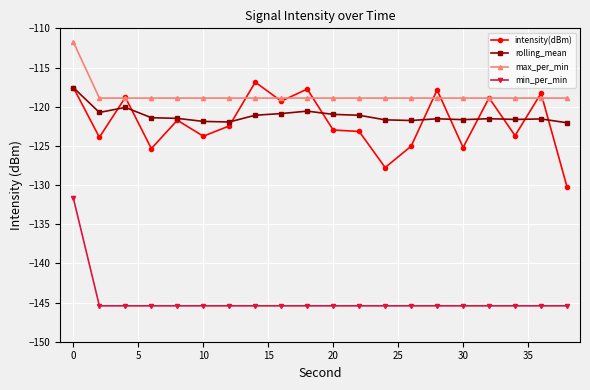

What is the value of the rolling_mean point at the 8th from the left?

-121.1